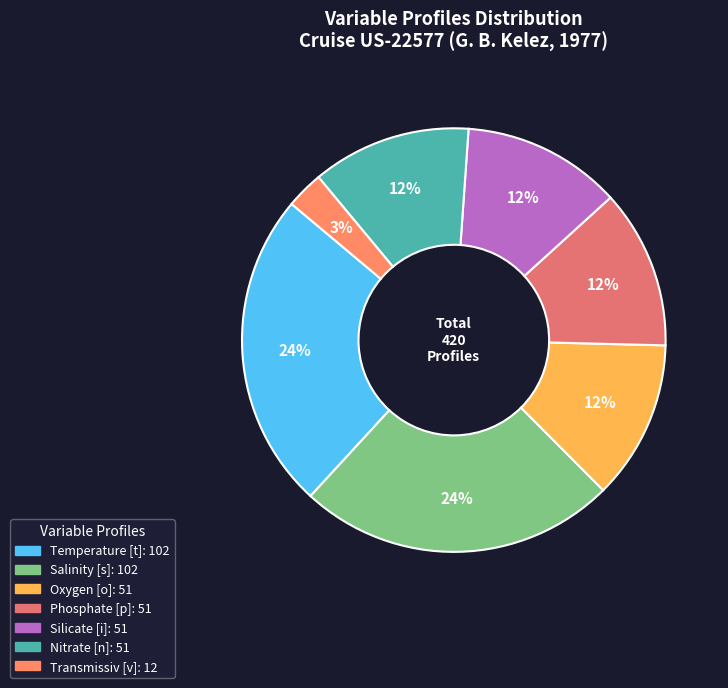

Is it true that Oxygen [o] is 26% of the pie?

False